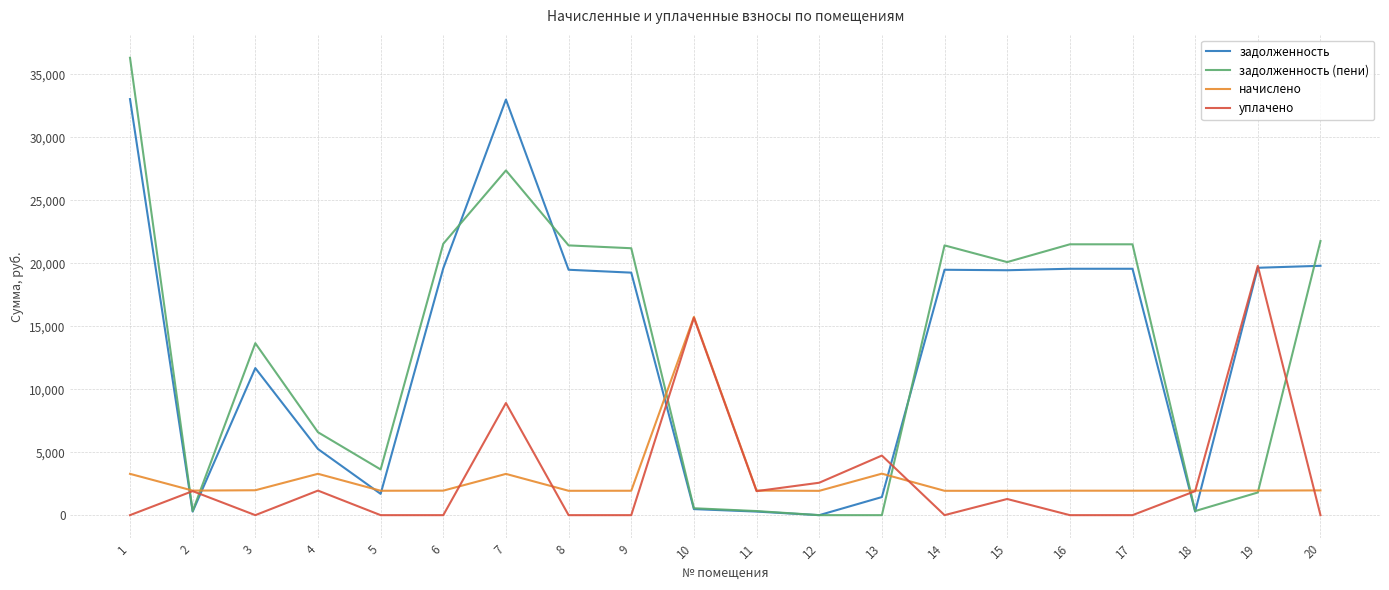

Is the value of начислено at 9 greater than the value of задолженность at 7?

No